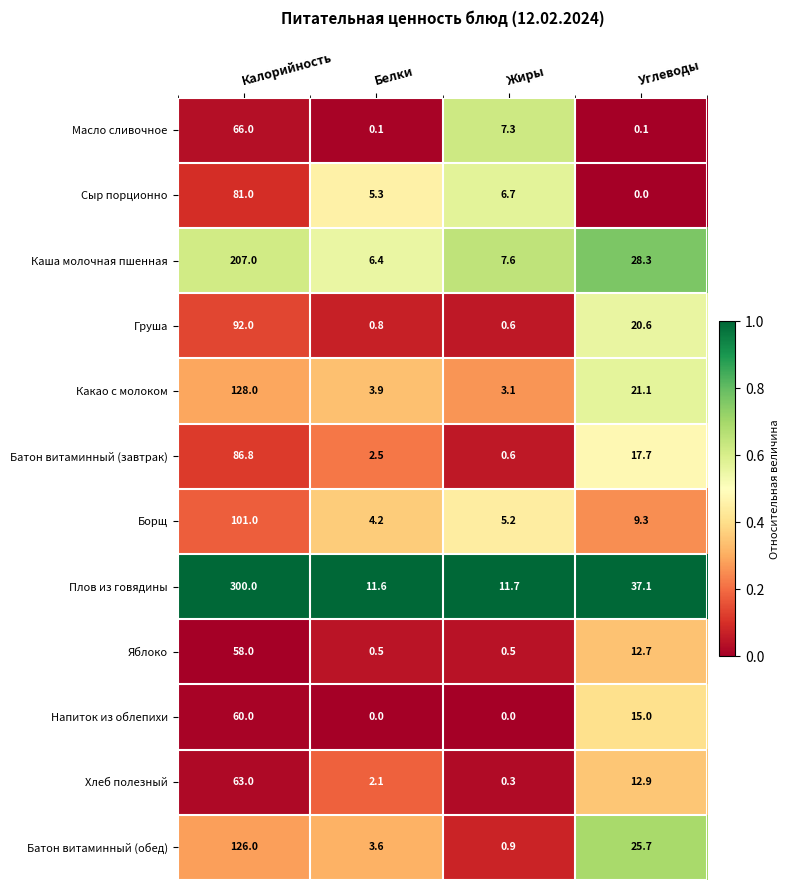

Between Белки and Жиры, which series saw the biggest shift?

Масло сливочное